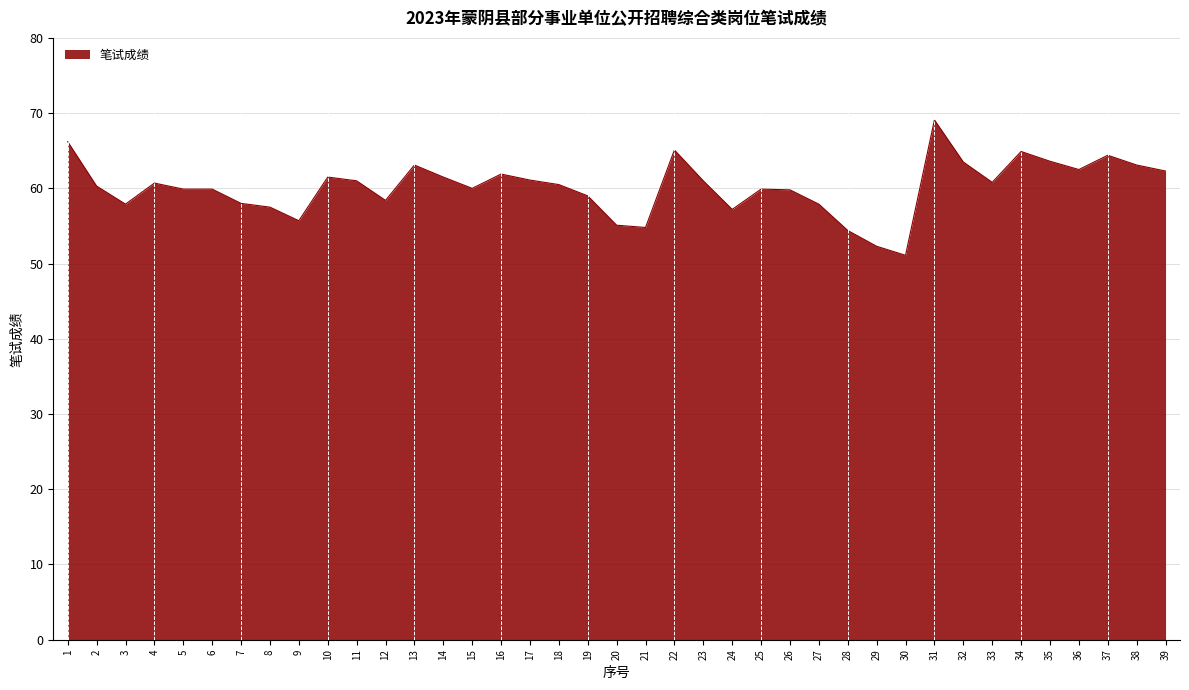

Which has a higher value, 17 or 20?

17